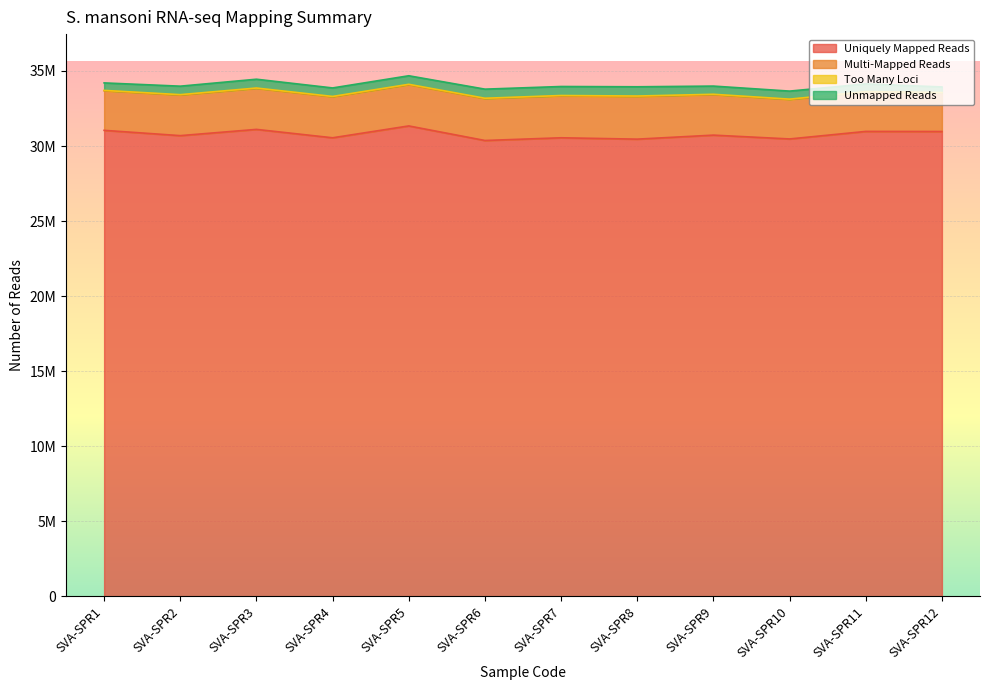

What is the sum of all Too Many Loci values?

319589